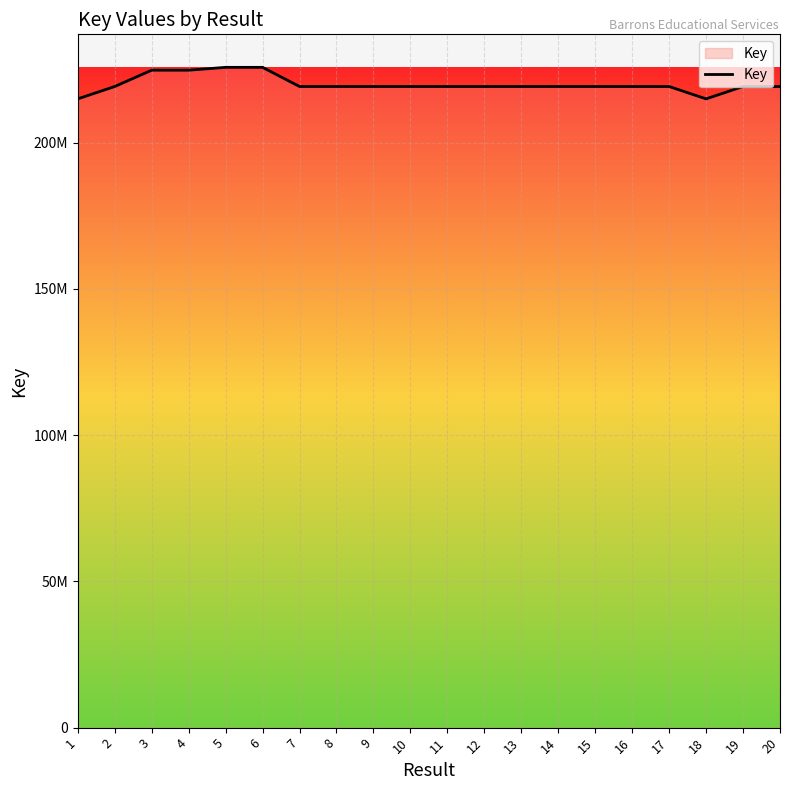

Between 10 and 2, which is larger?

10